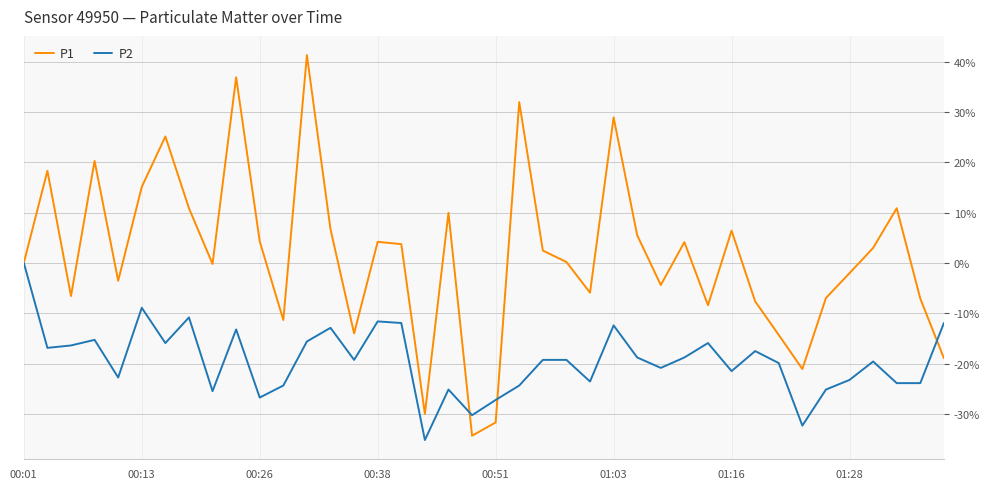

What is the maximum value shown in the chart?

41.3